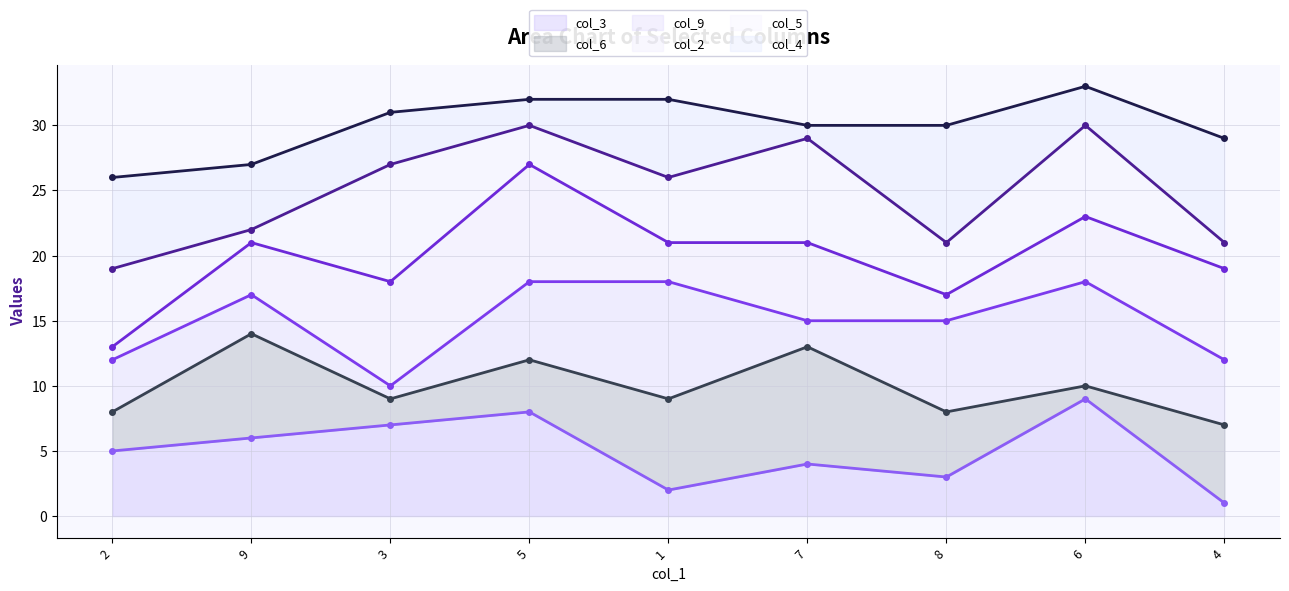

True or false: col_6 line and col_3 line intersect in this chart.

False